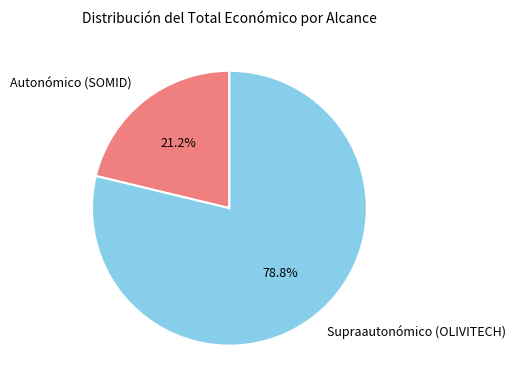

Which category has the biggest portion of the pie?

Supraautonómico (OLIVITECH)